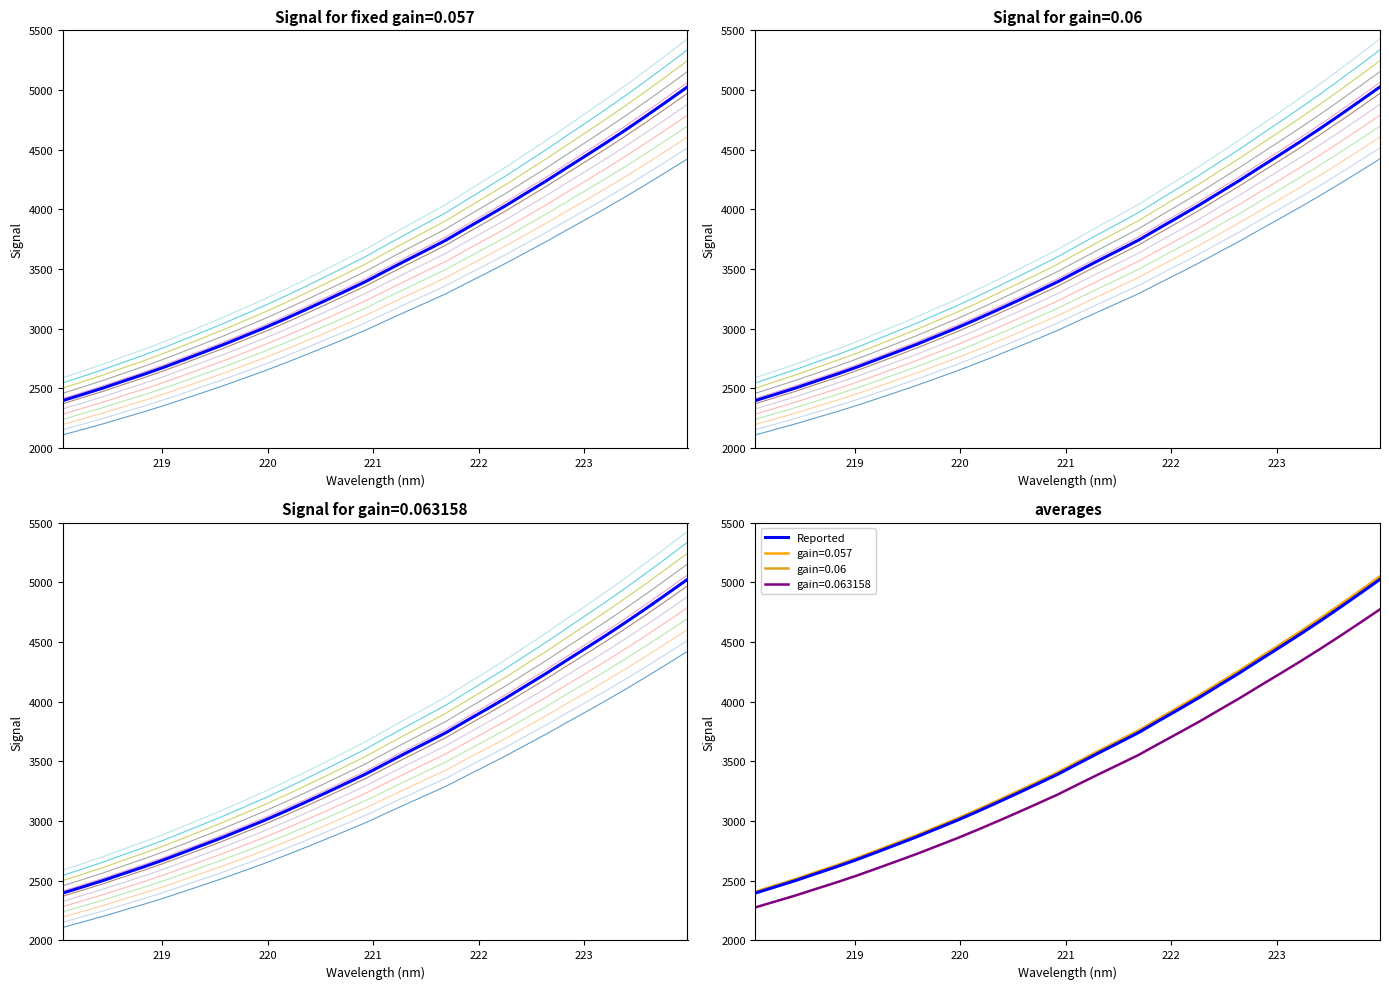

What is the approximate value at 219?

2449.8